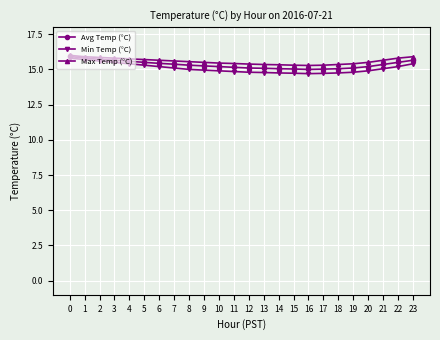

What is the difference between the highest and lowest values at 21?

0.6